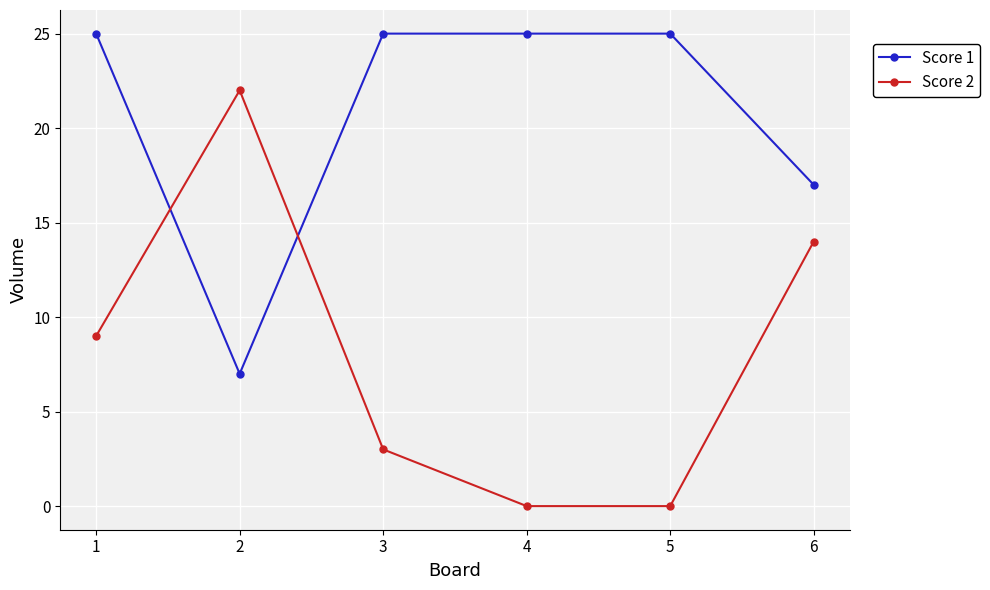

What is the total value across all series at 3?

28